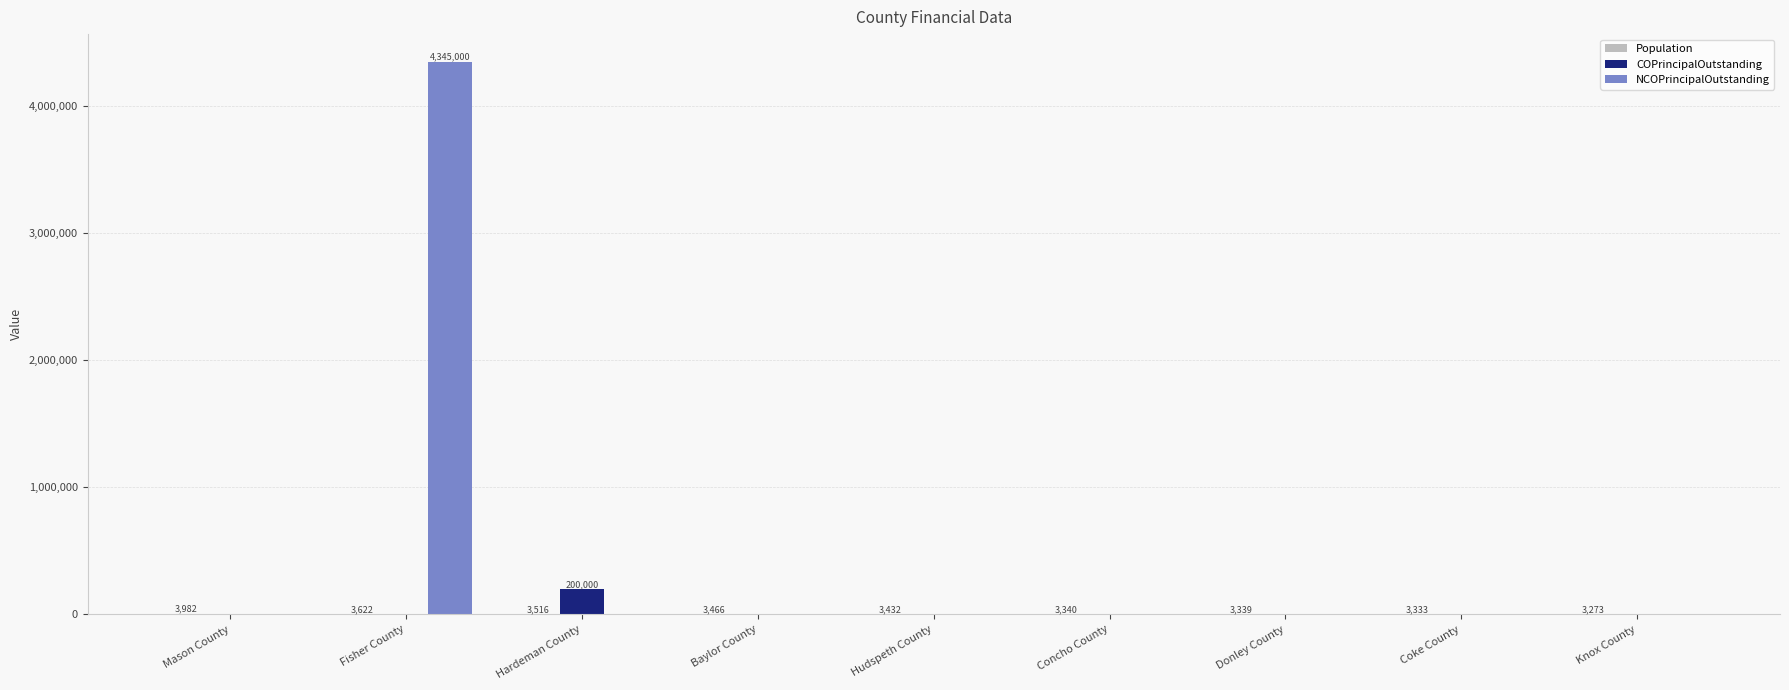

Which series has the largest total across all categories?

NCOPrincipalOutstanding